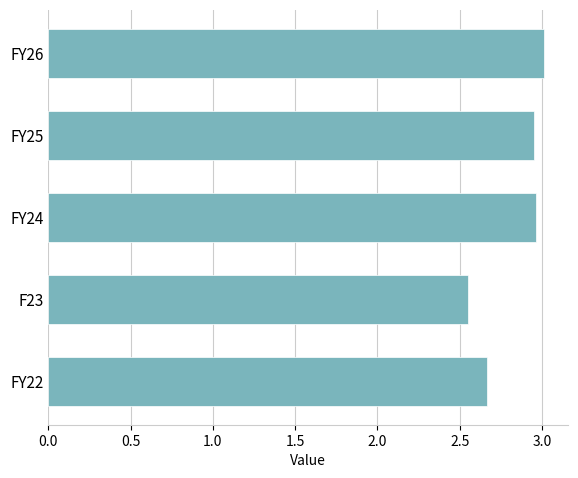

True or false: the data shows 3.0 at FY26.

True